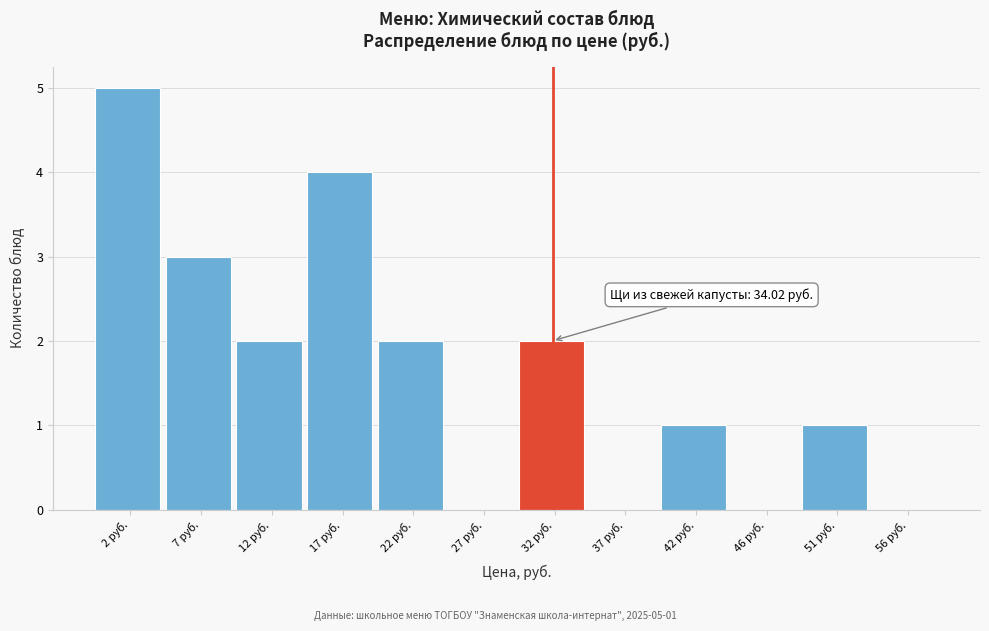

Reading right to left, transcribe all the data shown in this chart.

56 руб.=0	51 руб.=1	46 руб.=0	42 руб.=1	37 руб.=0	32 руб.=2	27 руб.=0	22 руб.=2	17 руб.=4	12 руб.=2	7 руб.=3	2 руб.=5